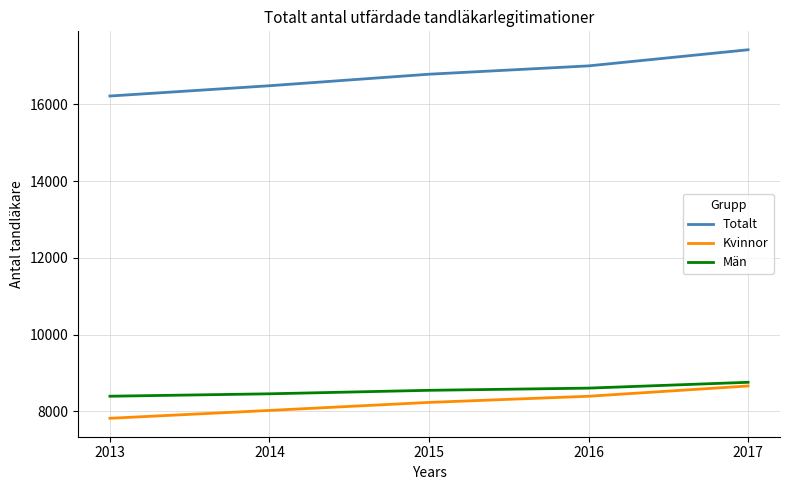

What is the sum of all Totalt values?

83901